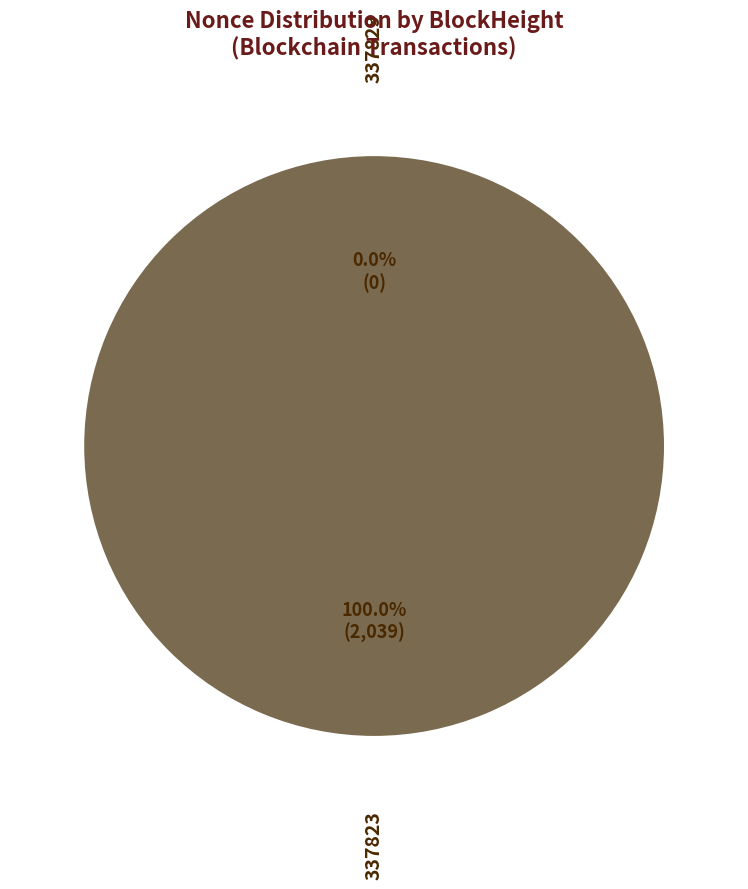

Count the number of slices in the pie.

2